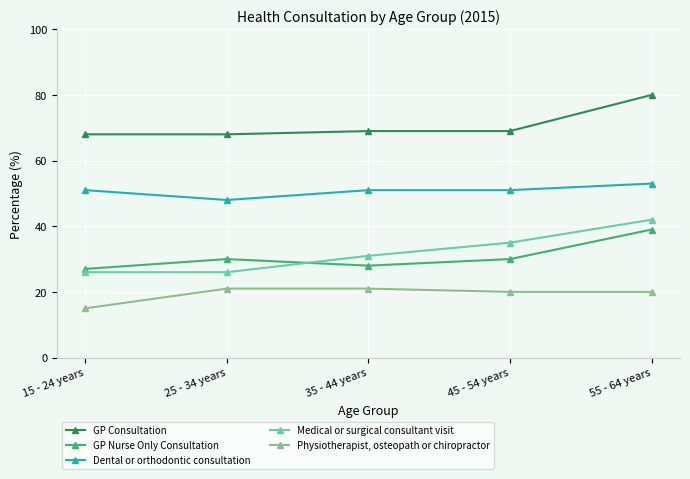

Reading left to right, extract all data points from this chart.

GP Consultation: 15 - 24 years=68	25 - 34 years=68	35 - 44 years=69	45 - 54 years=69	55 - 64 years=80
GP Nurse Only Consultation: 15 - 24 years=27	25 - 34 years=30	35 - 44 years=28	45 - 54 years=30	55 - 64 years=39
Dental or orthodontic consultation: 15 - 24 years=51	25 - 34 years=48	35 - 44 years=51	45 - 54 years=51	55 - 64 years=53
Medical or surgical consultant visit: 15 - 24 years=26	25 - 34 years=26	35 - 44 years=31	45 - 54 years=35	55 - 64 years=42
Physiotherapist, osteopath or chiropractor: 15 - 24 years=15	25 - 34 years=21	35 - 44 years=21	45 - 54 years=20	55 - 64 years=20